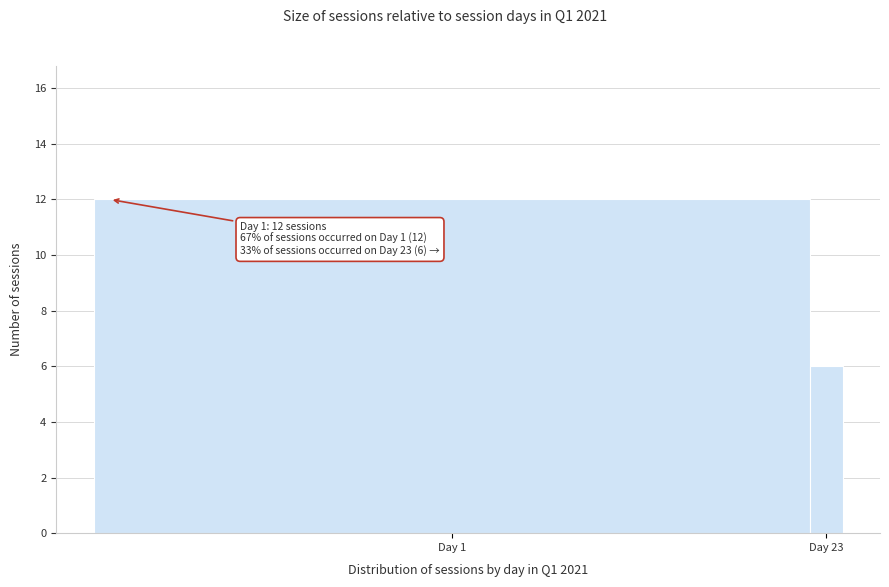

Reading left to right, extract all data points from this chart.

12	6